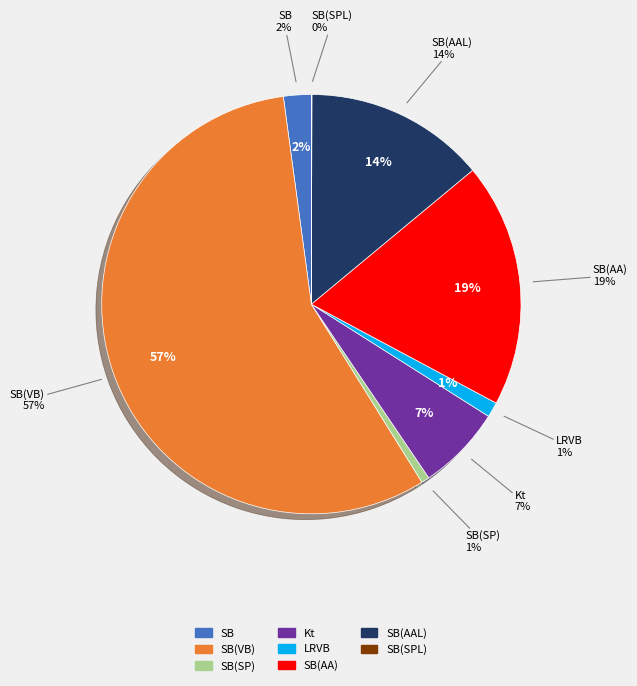

What portion of the pie excludes LRVB?

98.8%